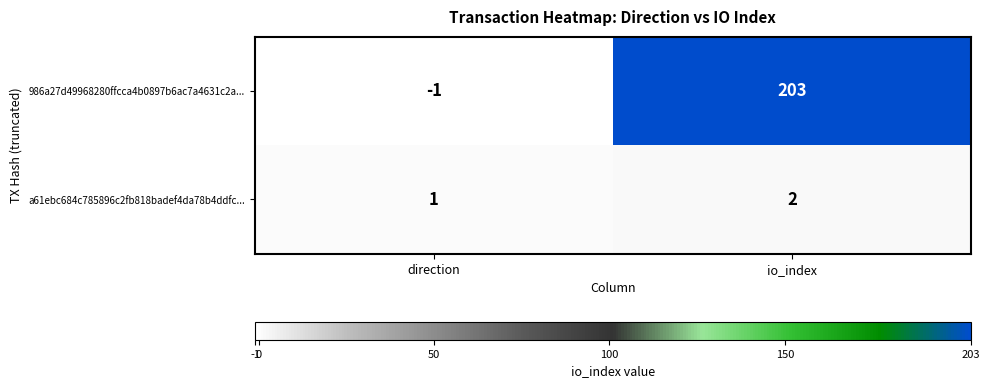

Reading left to right, what are all the values shown in this chart?

986a27d49968280ffcca4b0897b6ac7a4631c2a...: direction=-1	io_index=203
a61ebc684c785896c2fb818badef4da78b4ddfc...: direction=1	io_index=2